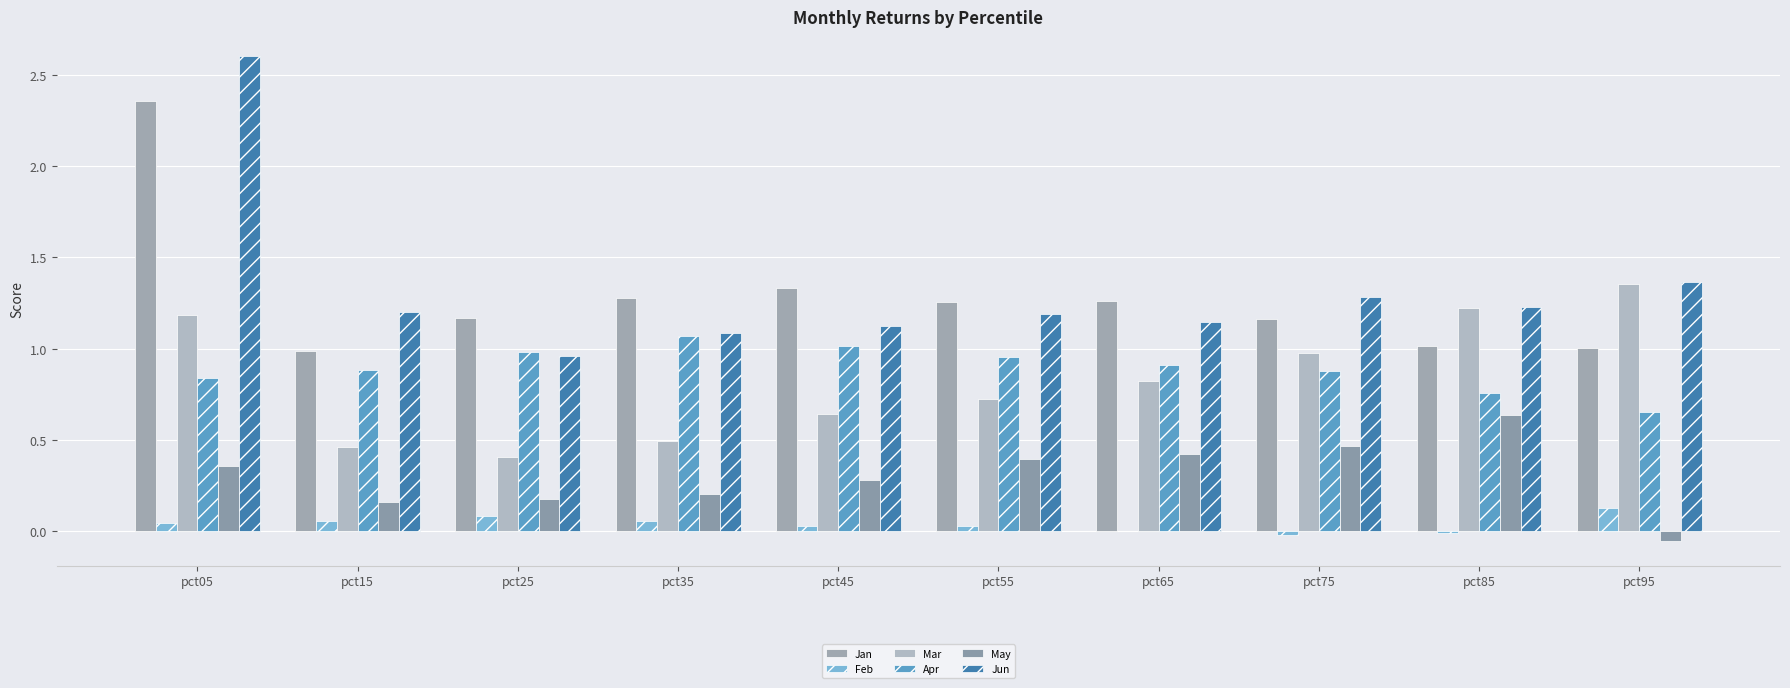

Count the number of categories in the chart.

10